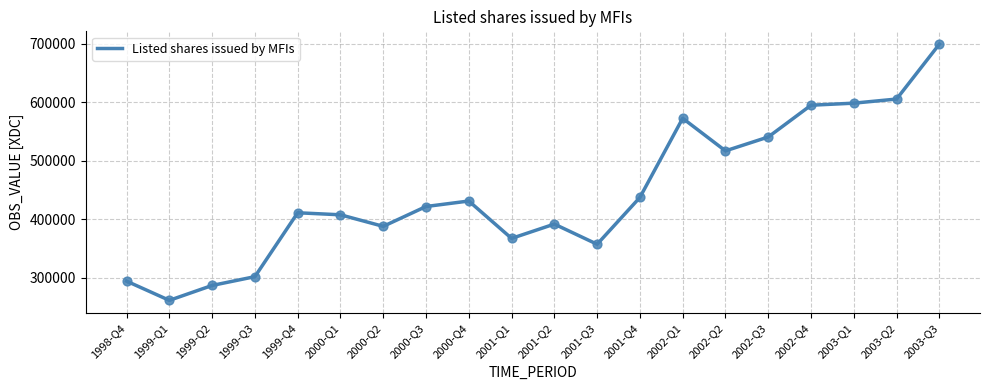

Between 1998-Q4 and 2001-Q3, which is larger?

2001-Q3